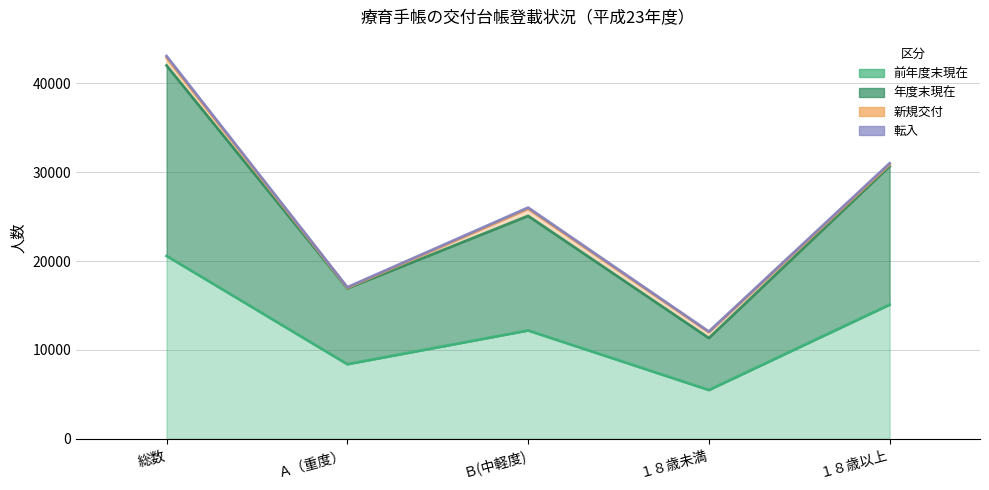

True or false: 前年度末現在 and 年度末現在 intersect in this chart.

False